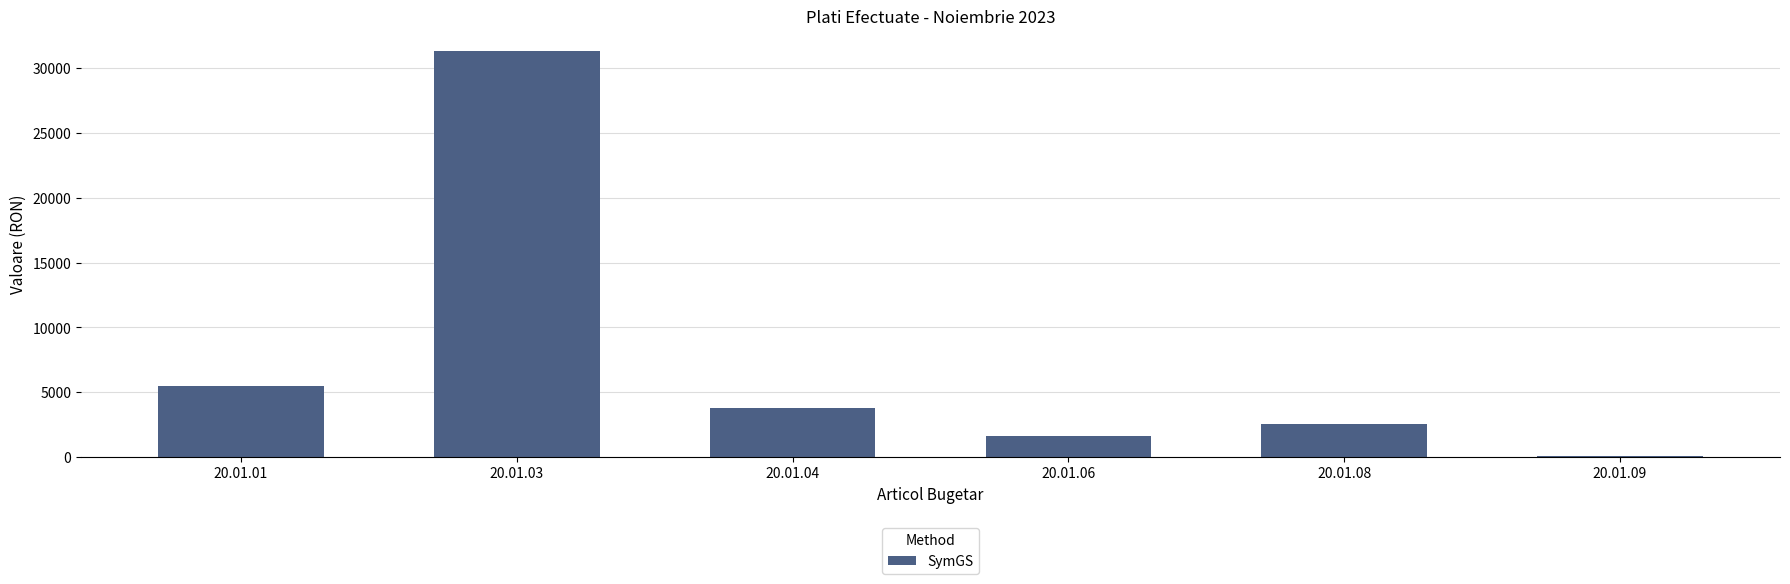

What is the greatest value displayed?

31323.6